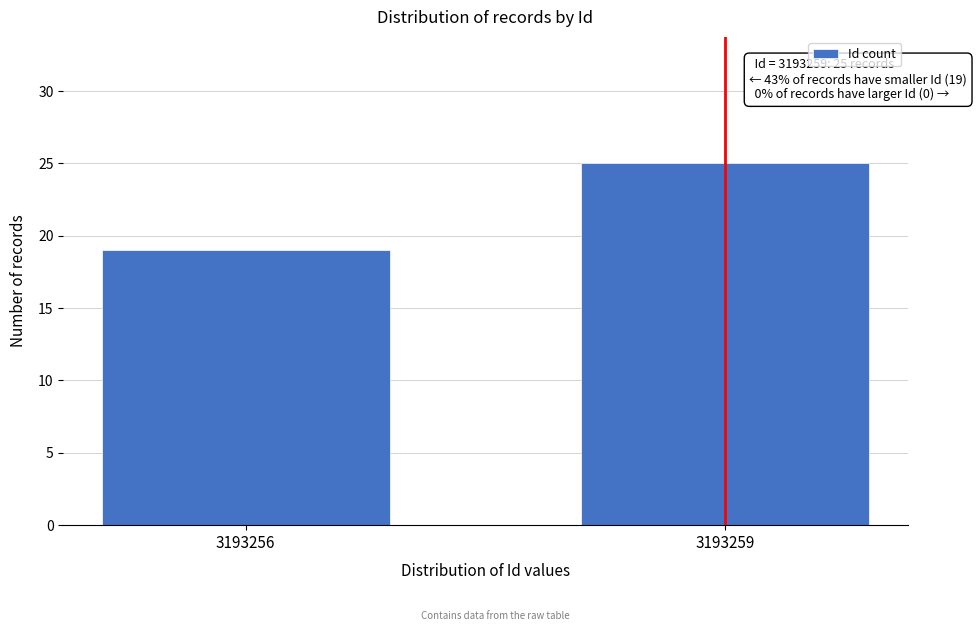

Reading left to right, what are all the values shown in this chart?

19	25